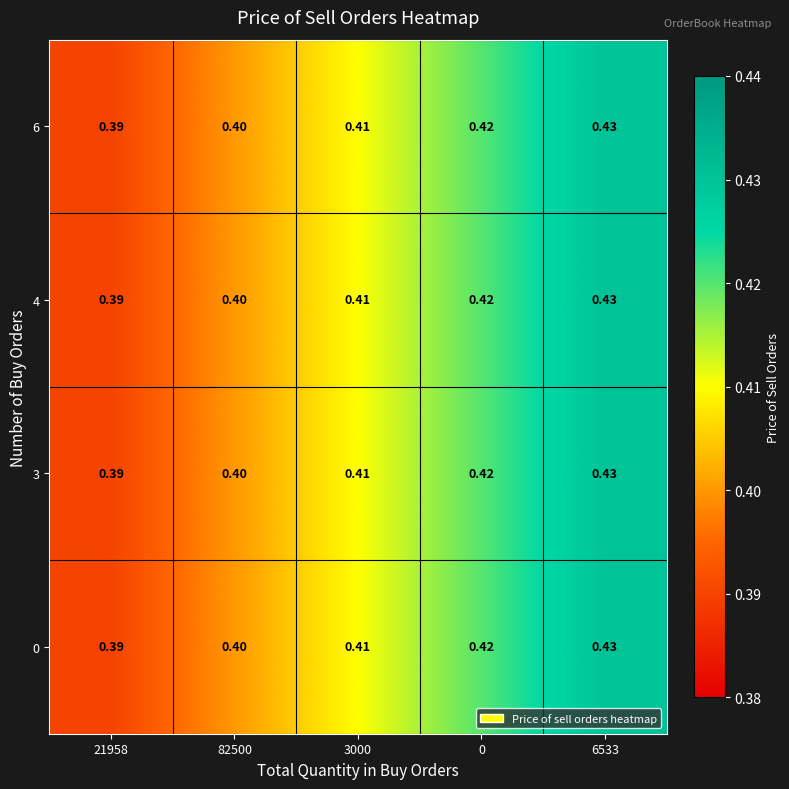

How many data points does each series have?

5